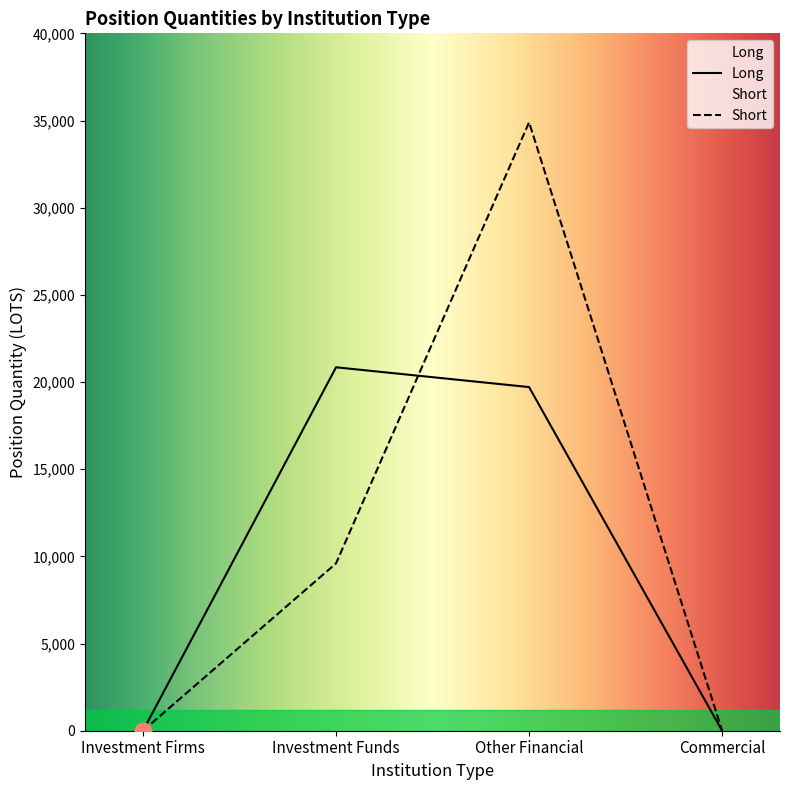

Count the number of data series in this chart.

2